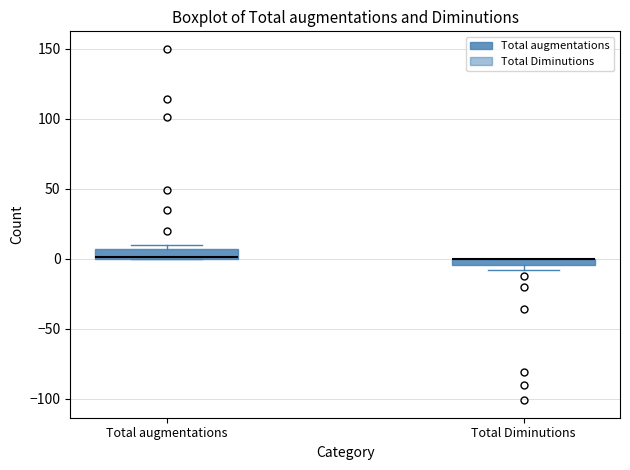

Where is the upper edge of the box for Total Diminutions on the y-axis? The values are not printed on the chart, so give them approximately, as read against the axis.

0